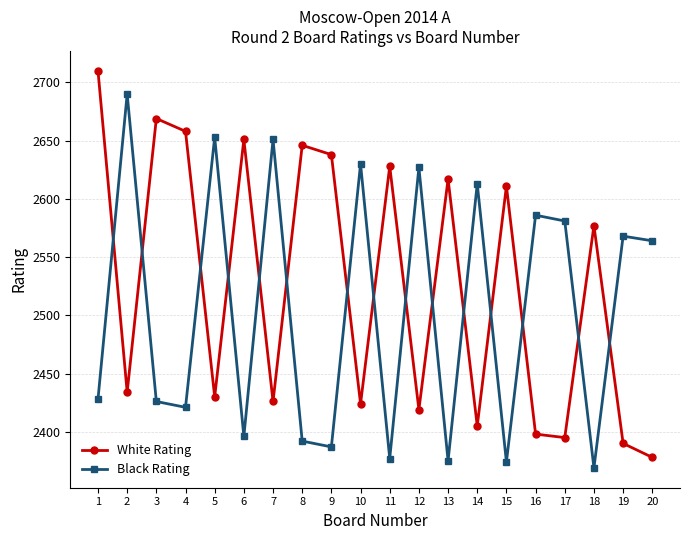

Read the White Rating value at 19, to the nearest 50.

2400